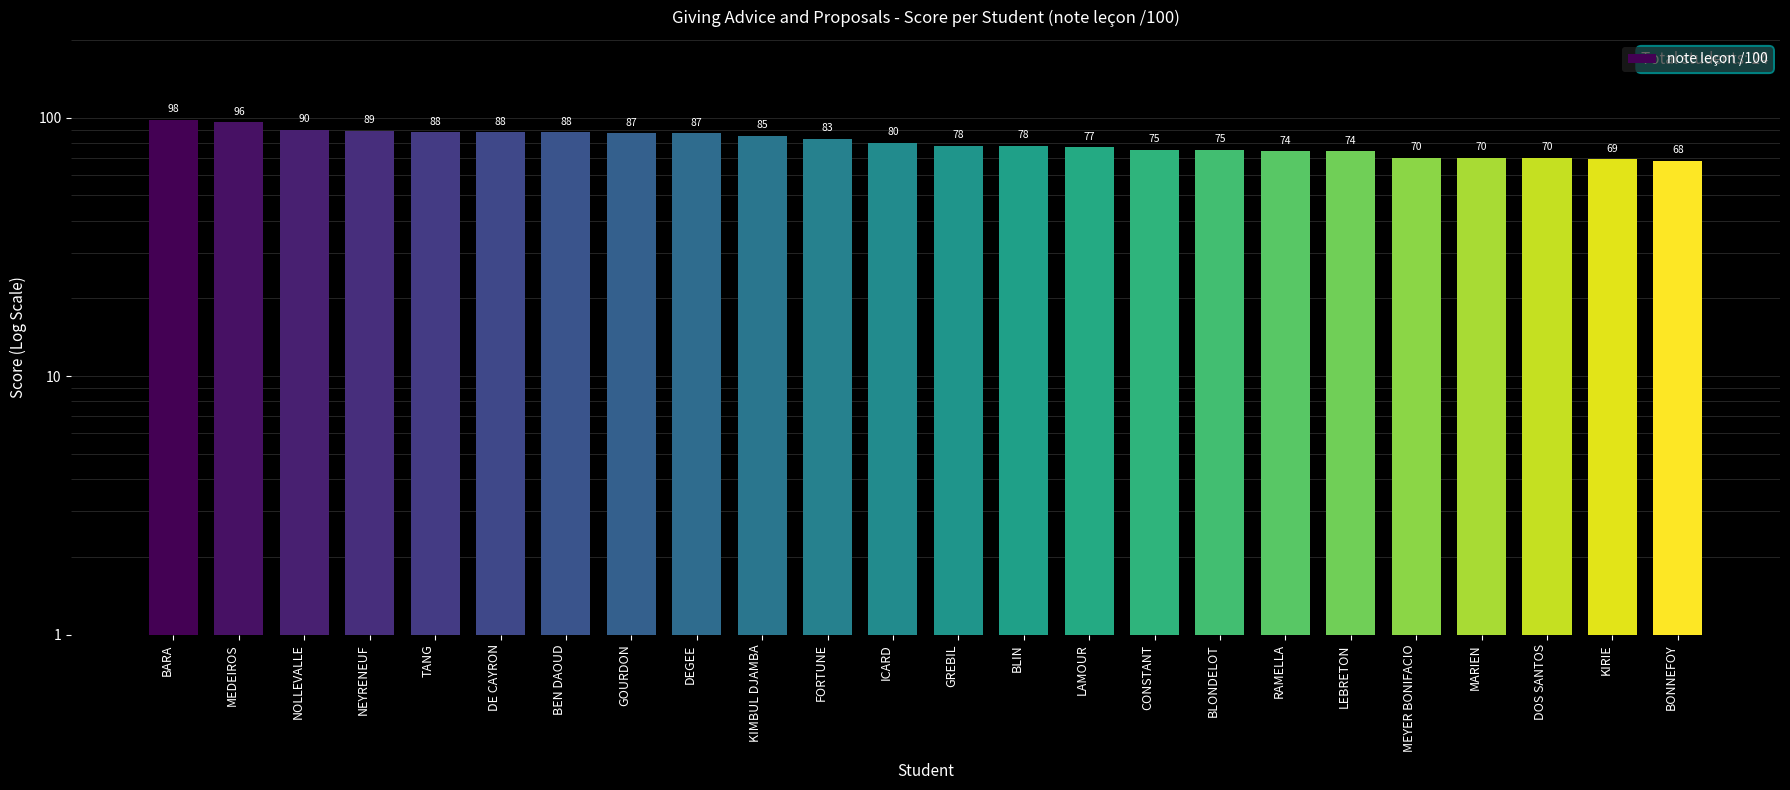

Which has a higher value, KIRIE or GREBIL?

GREBIL